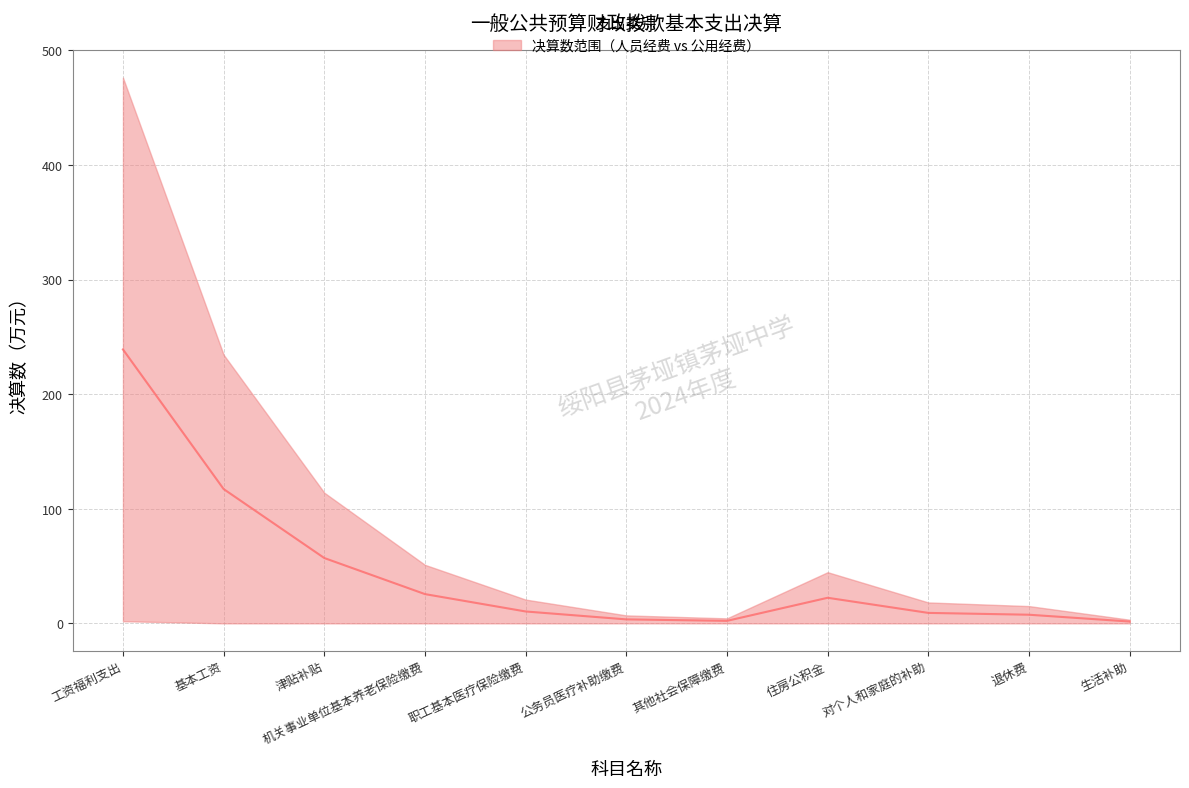

What is the smallest value displayed?

1.6